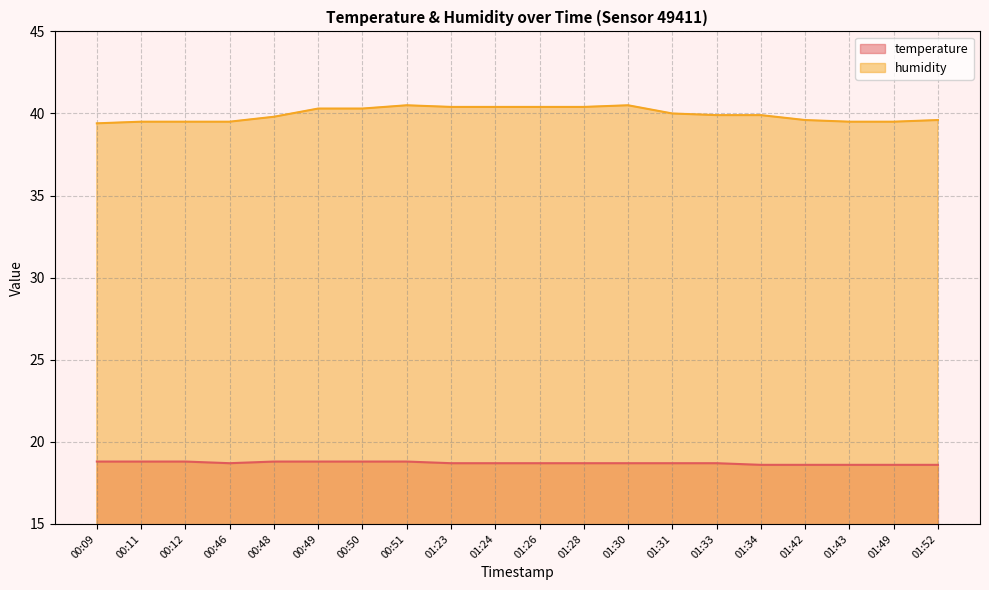

What is the value of the humidity point at the 17th from the left?

39.6